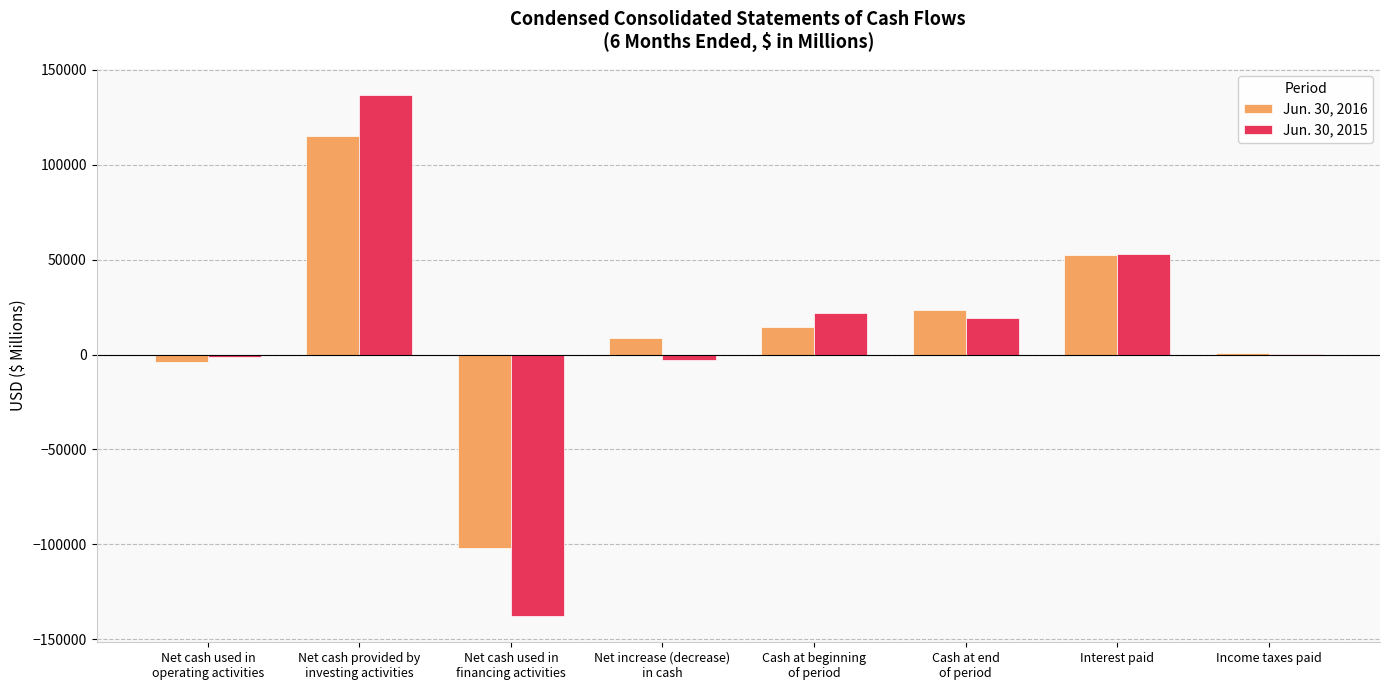

What is the greatest value displayed?

136609